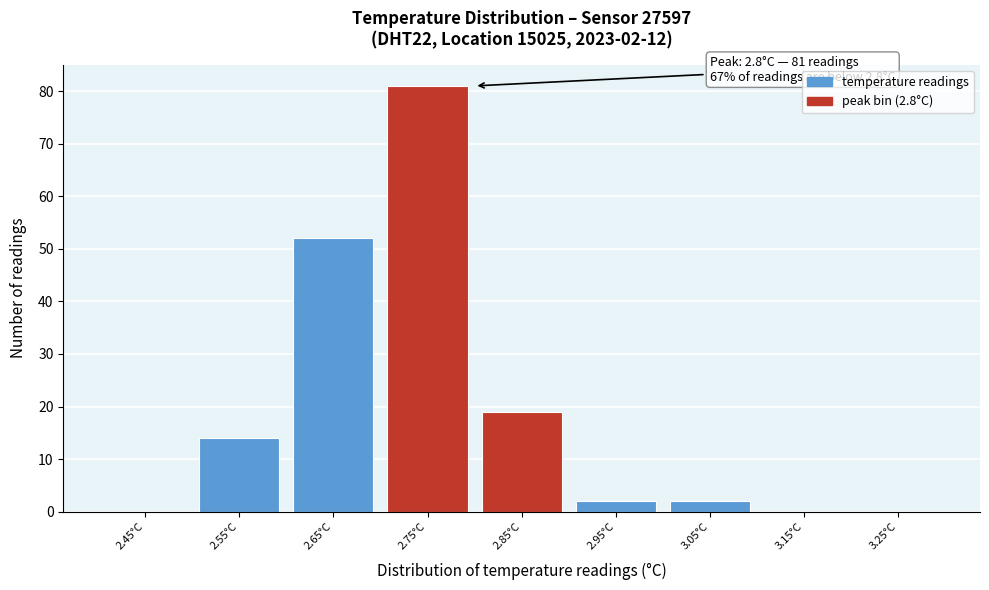

Over which range of the x-axis is the bar tallest?

2.7 to 2.8